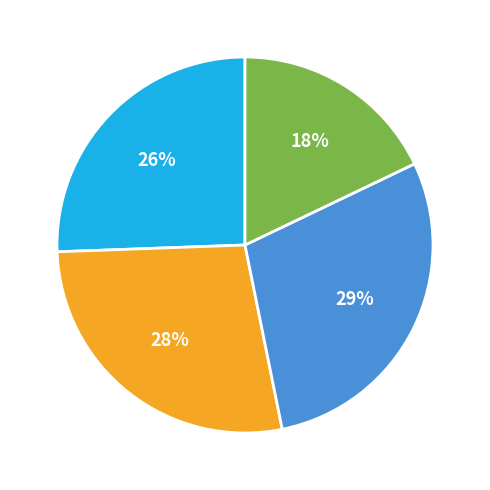

How many segments does this pie chart have?

4